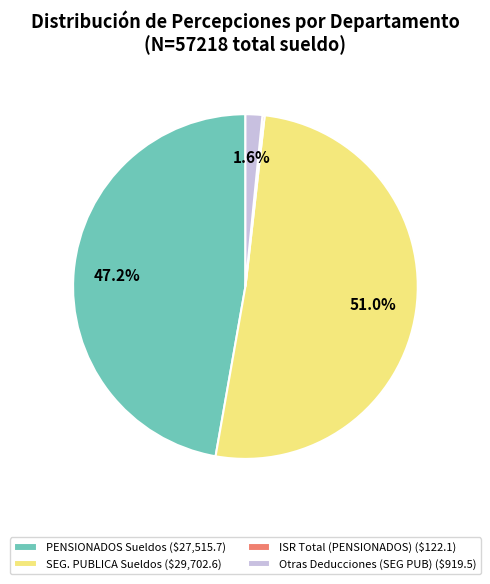

How much of the chart is everything except Otras Deducciones (SEG PUB) ($919.5)?

98.4%